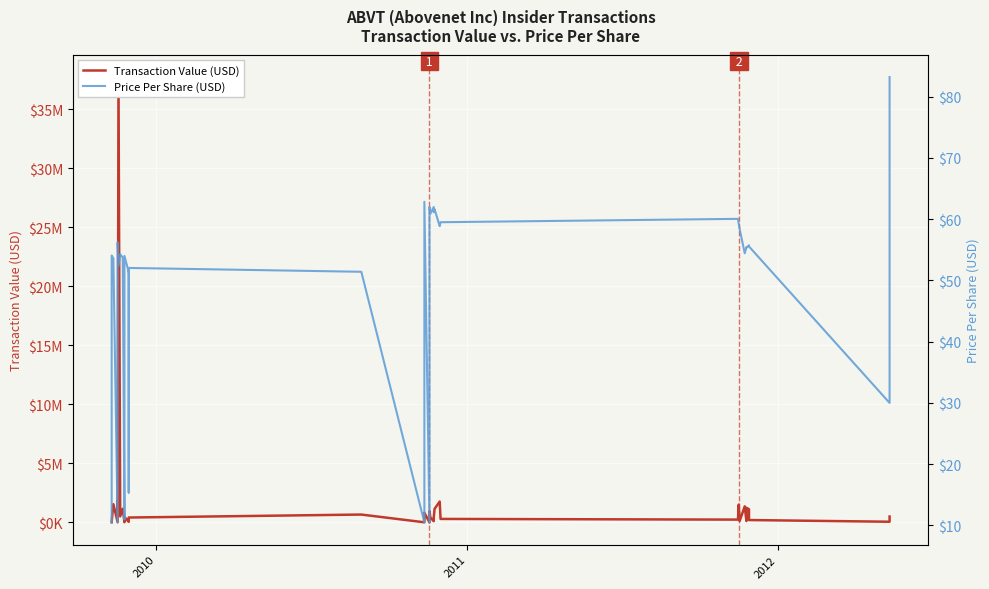

What is the highest value of the Price Per Share (USD) series?

83.2